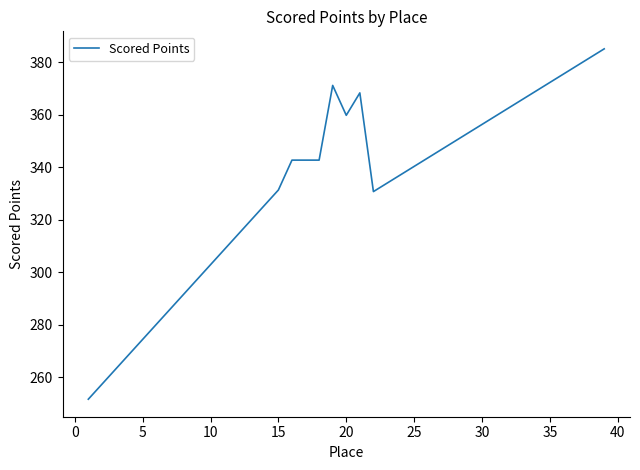

What is the greatest value displayed?

385.2